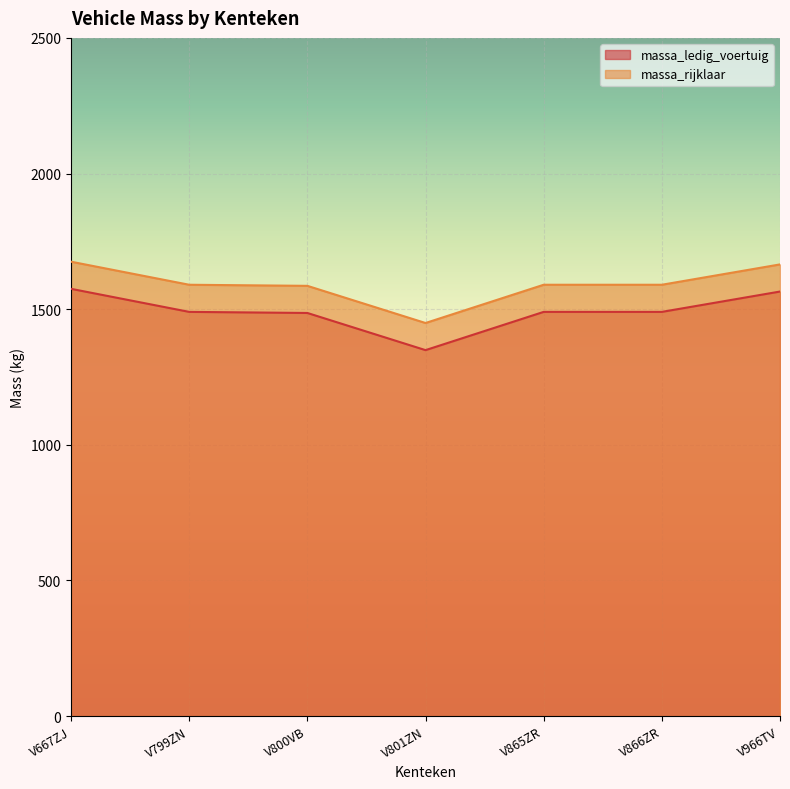

What is the label of the 3rd point from the left?

V800VB